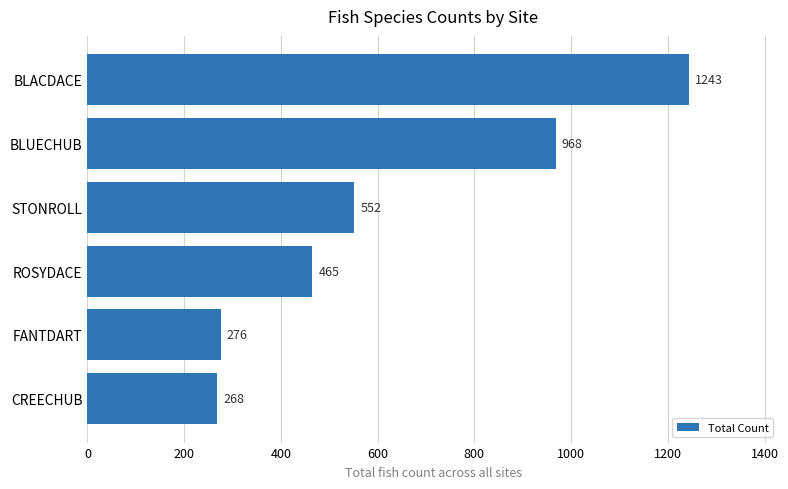

Reading top to bottom, list all the values displayed in this chart.

1243	968	552	465	276	268